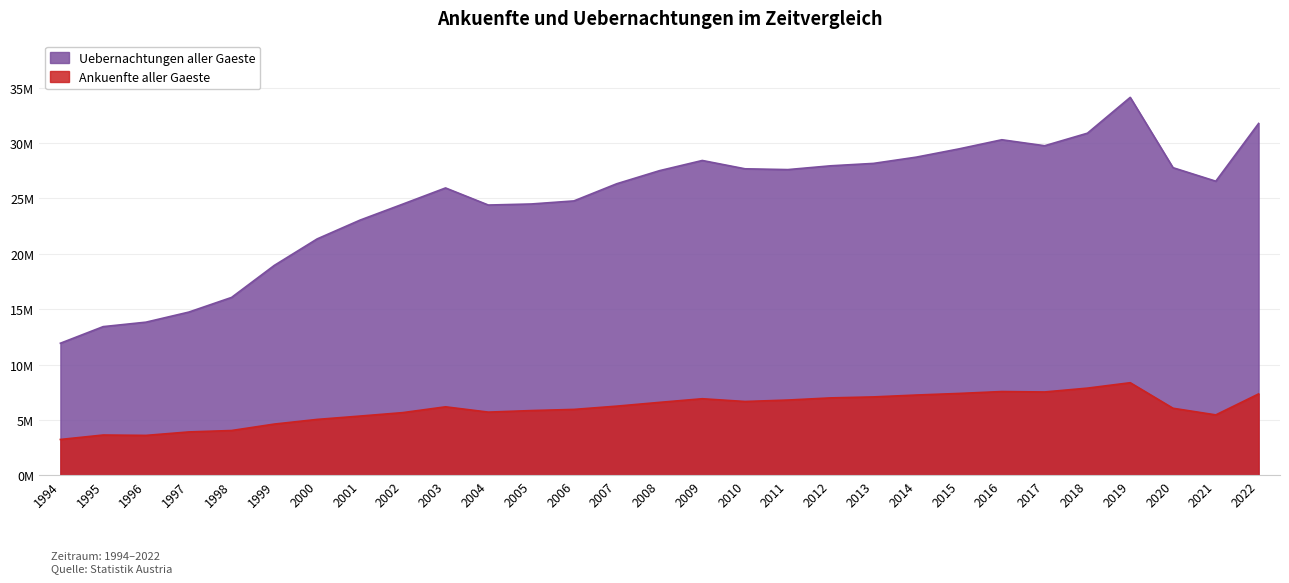

Reading left to right, extract all data points from this chart.

Ankuenfte aller Gaeste: 1994=3240641	1995=3641747	1996=3607806	1997=3920245	1998=4047905	1999=4630567	2000=5050502	2001=5351023	2002=5663162	2003=6187140	2004=5708982	2005=5848324	2006=5953425	2007=6247790	2008=6588486	2009=6916962	2010=6667279	2011=6798445	2012=6993178	2013=7081209	2014=7250770	2015=7394706	2016=7565819	2017=7527619	2018=7874199	2019=8362988	2020=6057571	2021=5458357	2022=7351473
Uebernachtungen aller Gaeste: 1994=11926305	1995=13425353	1996=13828119	1997=14735799	1998=16060491	1999=18953965	2000=21342158	2001=23035551	2002=24482172	2003=25942189	2004=24399899	2005=24494085	2006=24771546	2007=26320258	2008=27501888	2009=28421343	2010=27669773	2011=27599018	2012=27940720	2013=28157746	2014=28722978	2015=29468190	2016=30292481	2017=29751881	2018=30884299	2019=34117199	2020=27770374	2021=26549951	2022=31763633